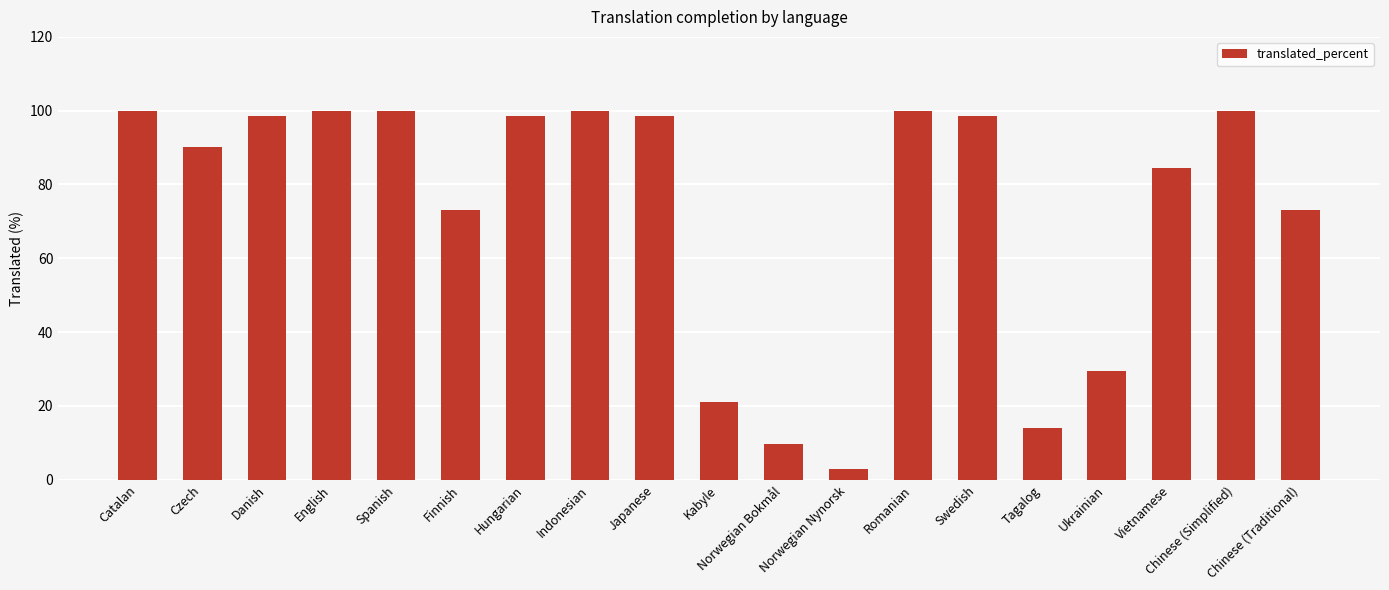

What is the change in value from Kabyle to Chinese (Traditional)?

+52.1